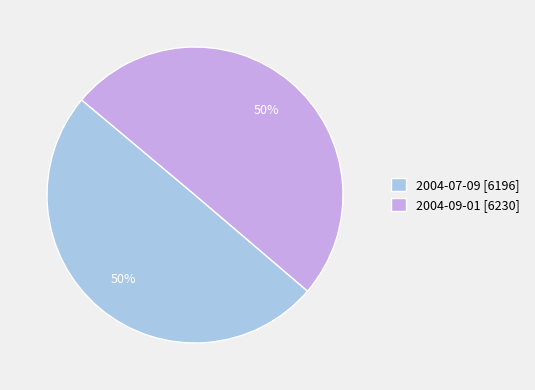

What is the ratio of the value at 2004-09-01 [6230] to the value at 2004-07-09 [6196]?

1.0